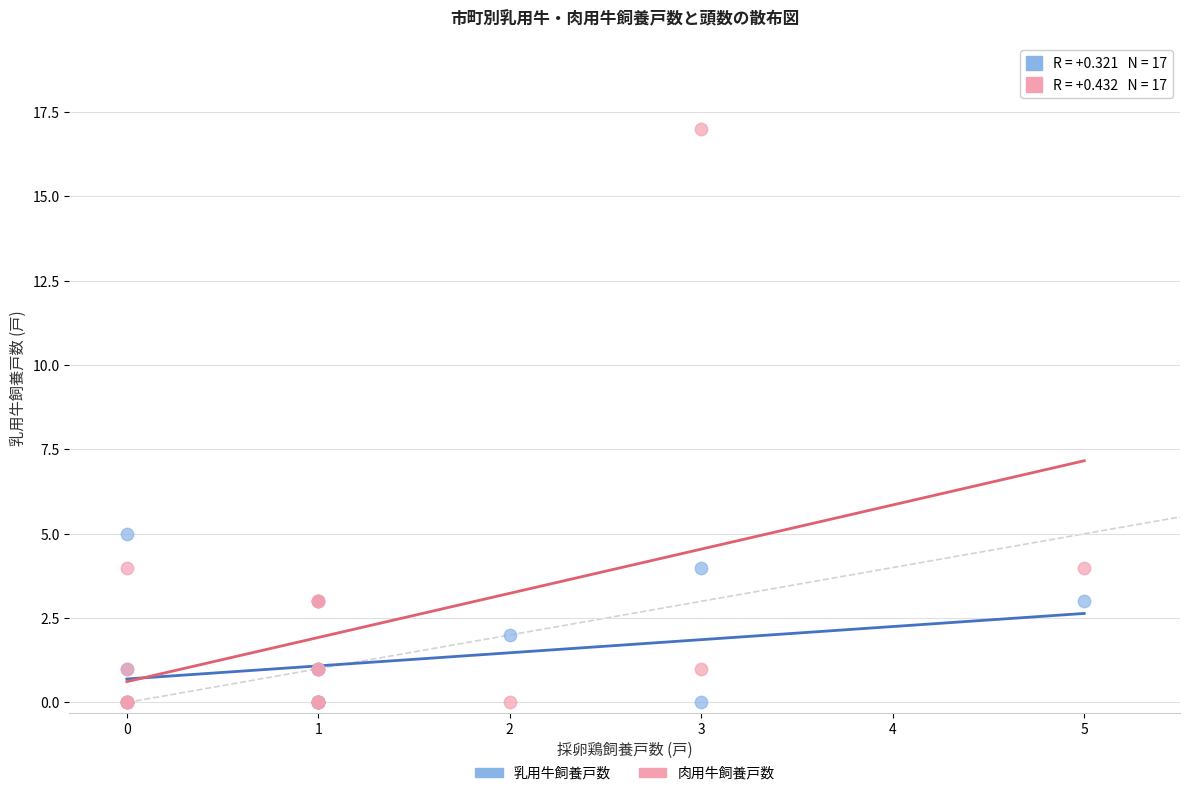

Across all series, what Y value is closest to 8?

5